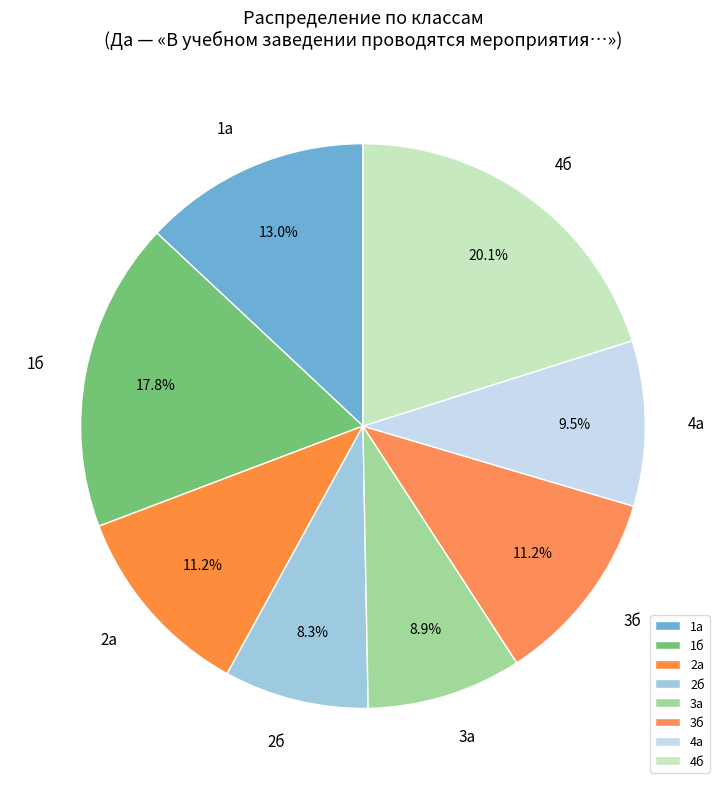

What is the ratio of the value at 3а to the value at 2б?

1.1